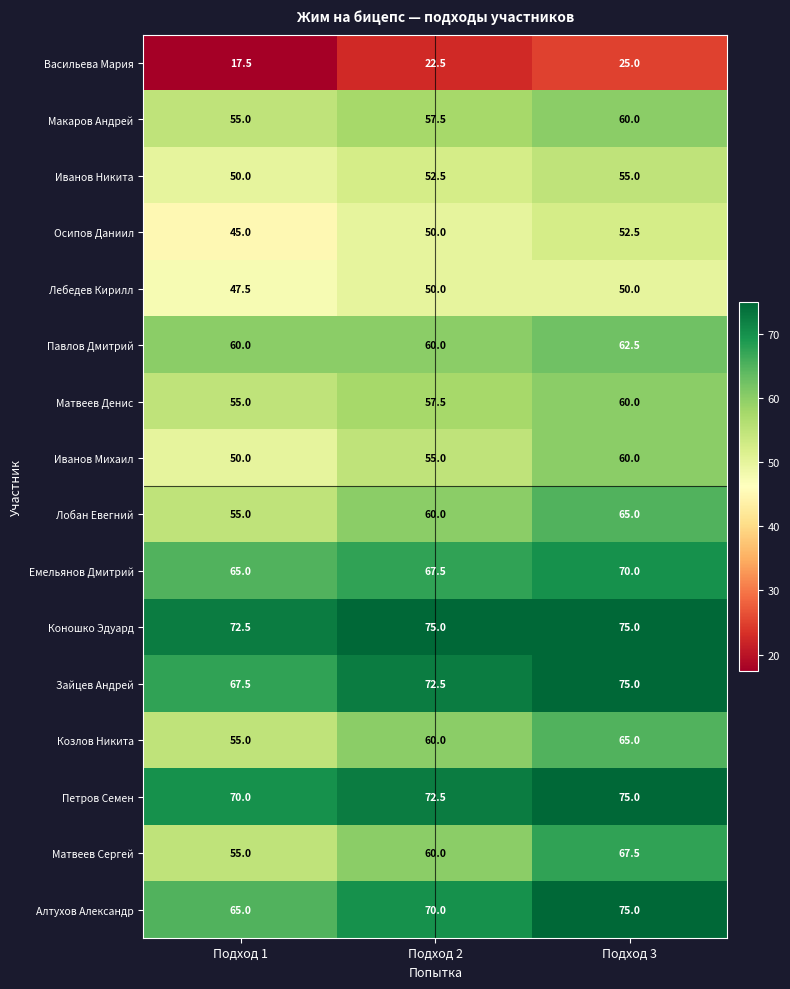

Rank the categories by Зайцев Андрей value from lowest to highest.

Подход 1, Подход 2, Подход 3